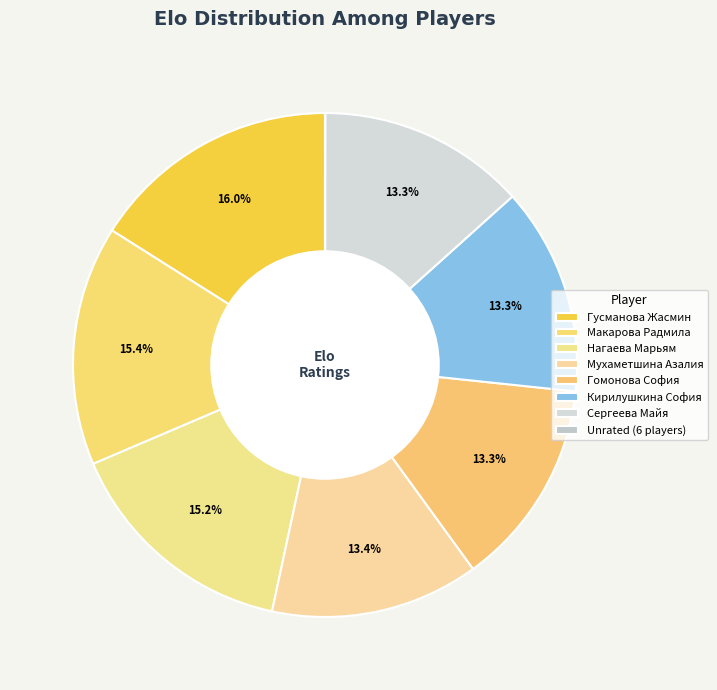

What is the ratio of the value at Кирилушкина София to the value at Гусманова Жасмин?

0.8